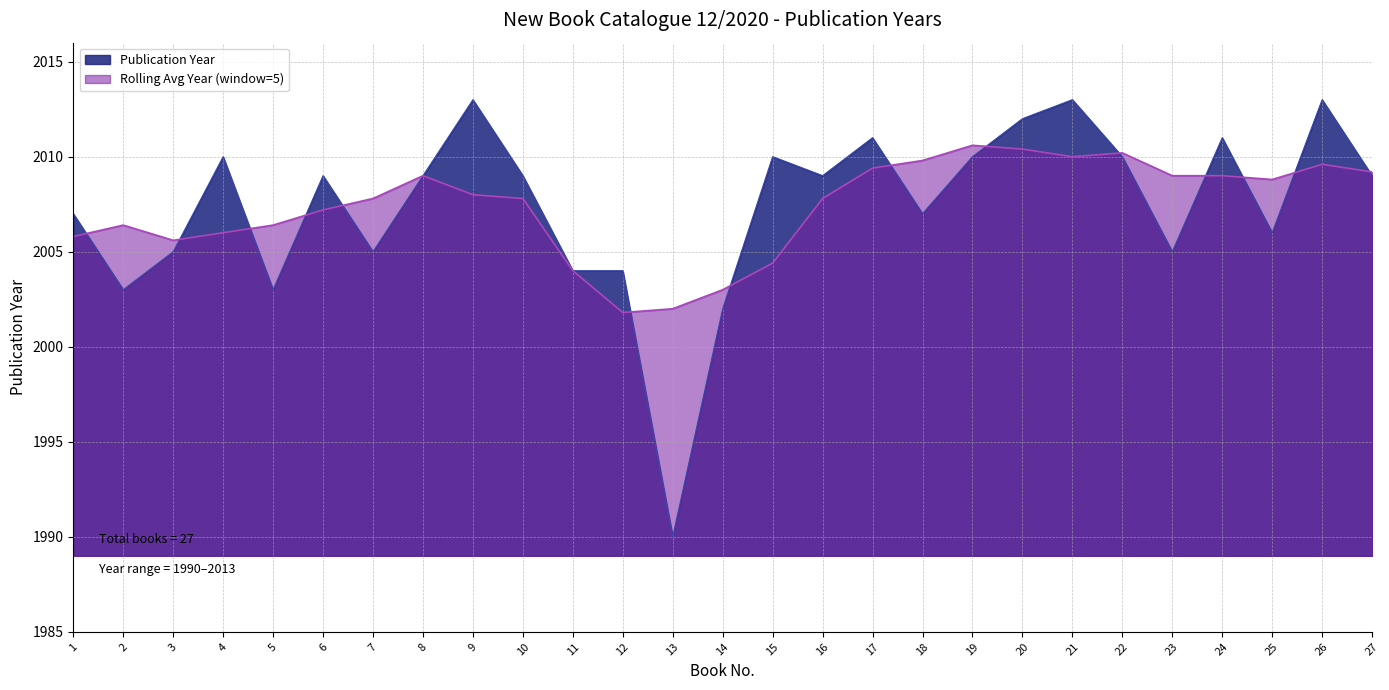

What is the greatest value displayed?

2013.0